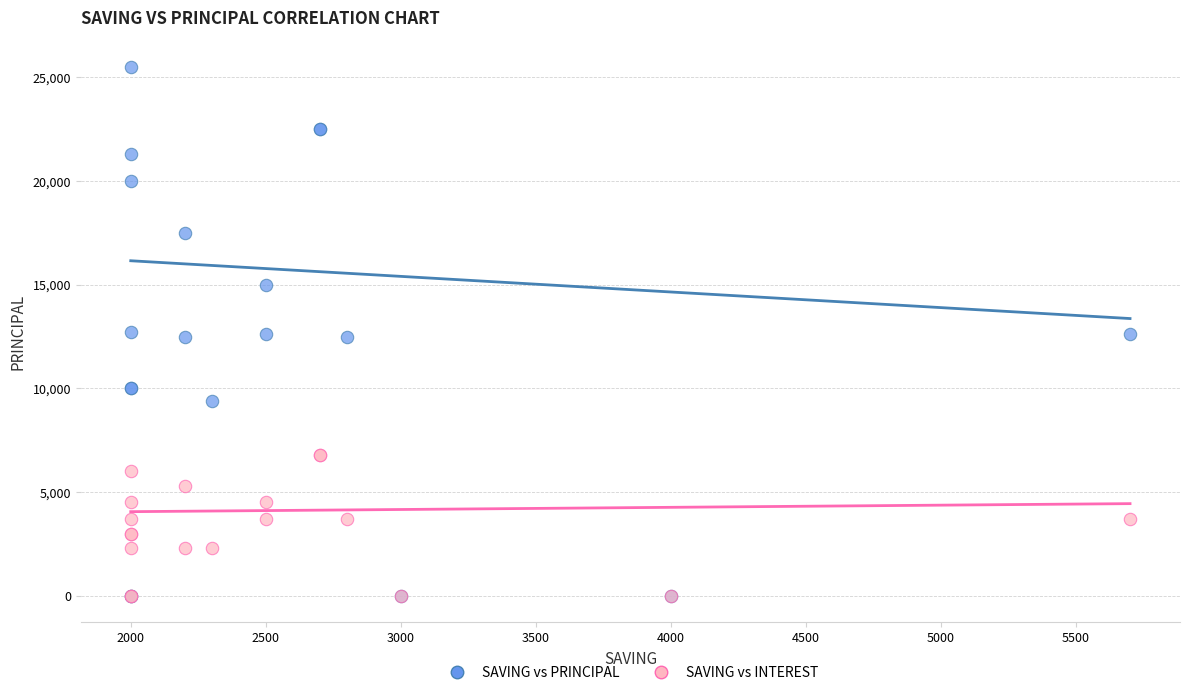

Which series reaches the maximum Y coordinate?

SAVING vs PRINCIPAL